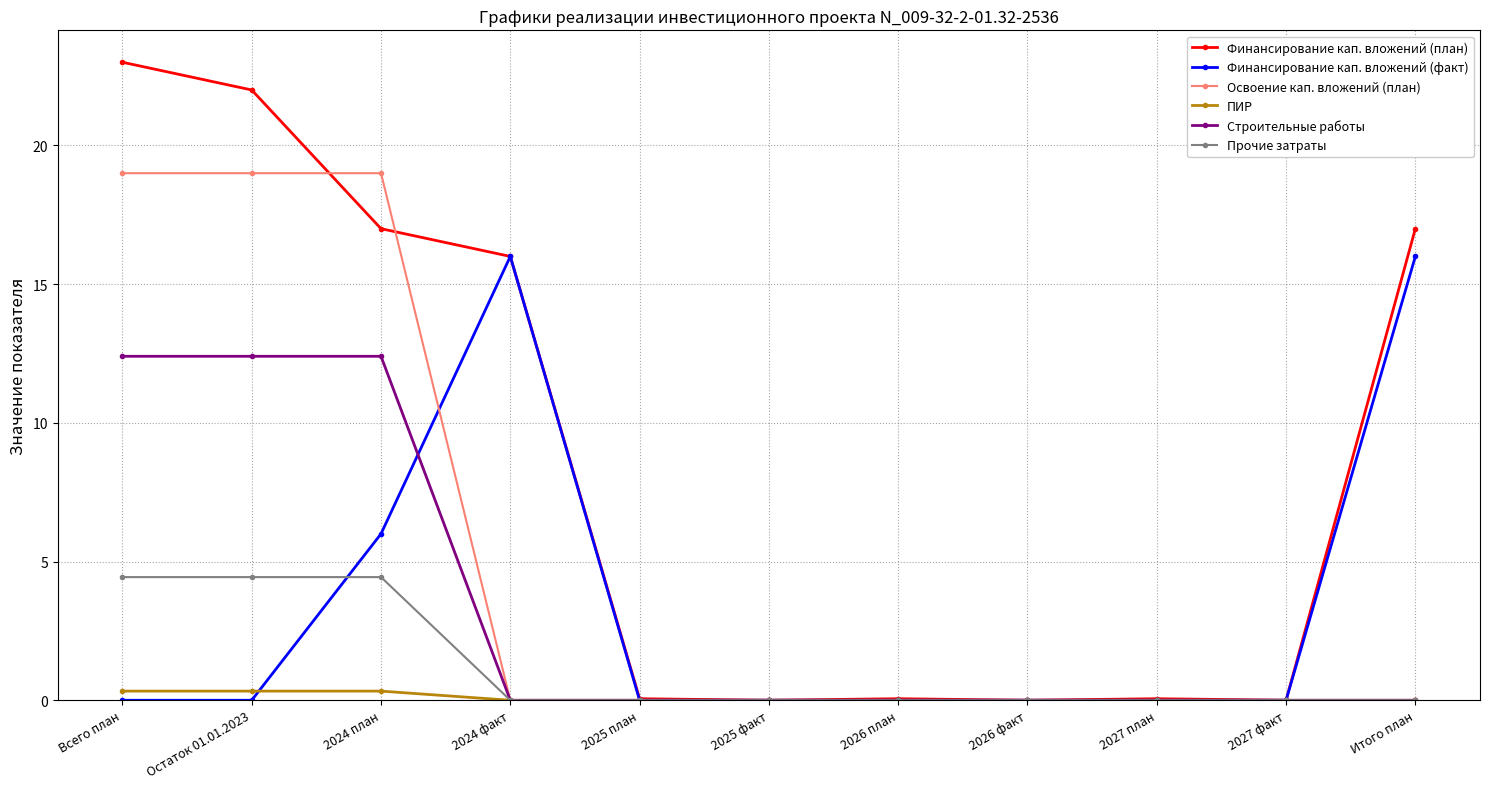

How many distinct data groups are displayed?

6